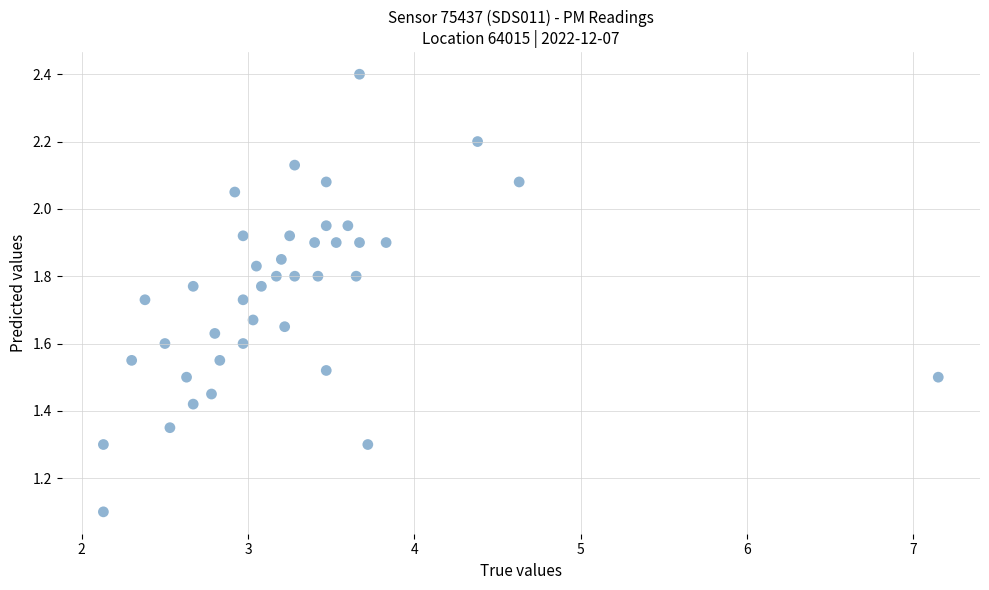

What Y value in the scatter plot is closest to 1?

1.1